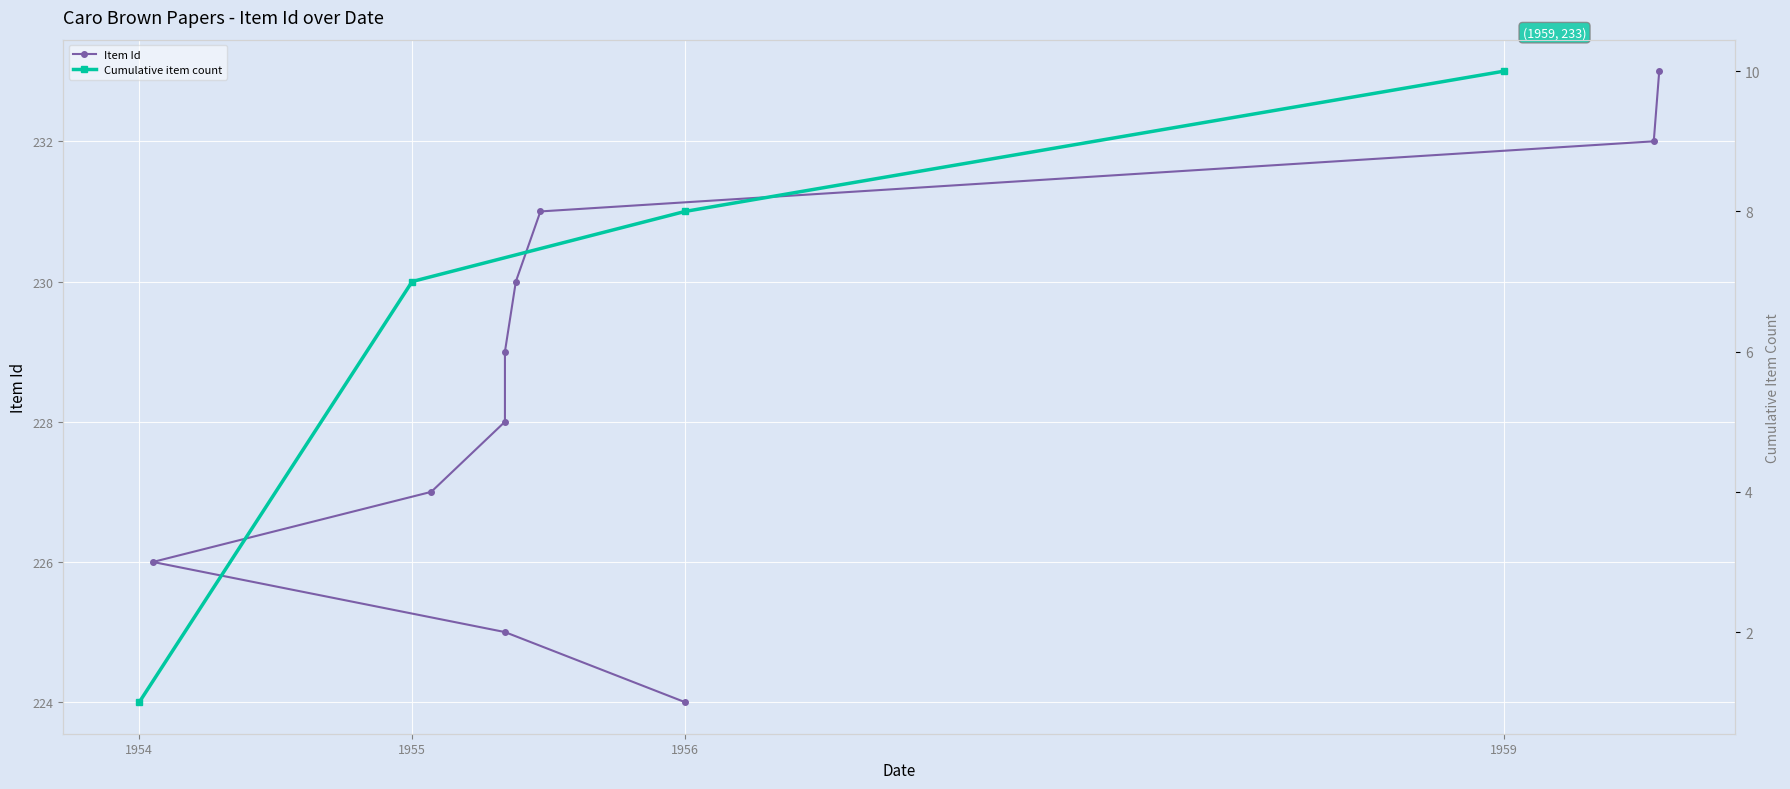

Rank the categories by value from lowest to highest.

1956, 5/4/1955, 1/17/1954, 1/26/1955, 5/3/1955, 5/4/1955, 5/18/1955, 6/20/1955, 7/20/1959, 7/29/1959